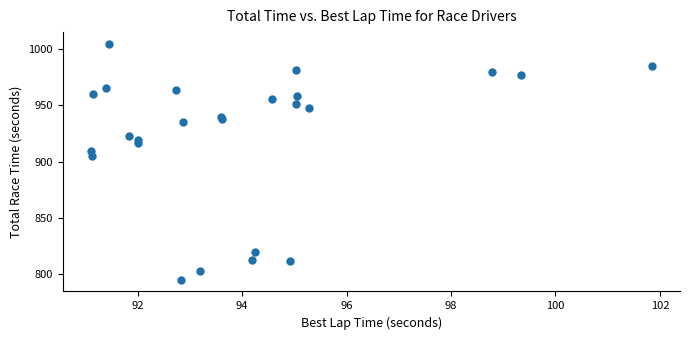

What Y value in the scatter plot is closest to 899?

905.0